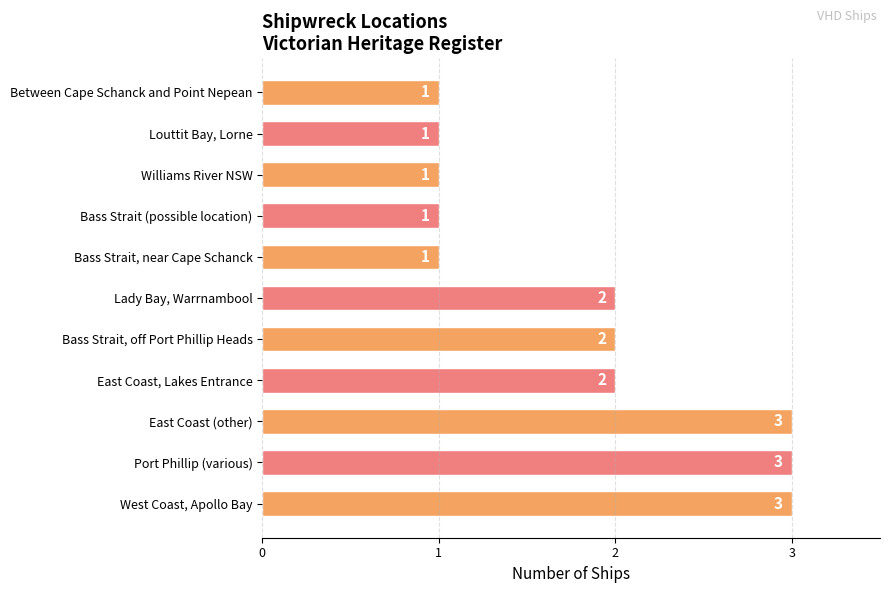

True or false: the data shows 1 at Bass Strait (possible location).

True